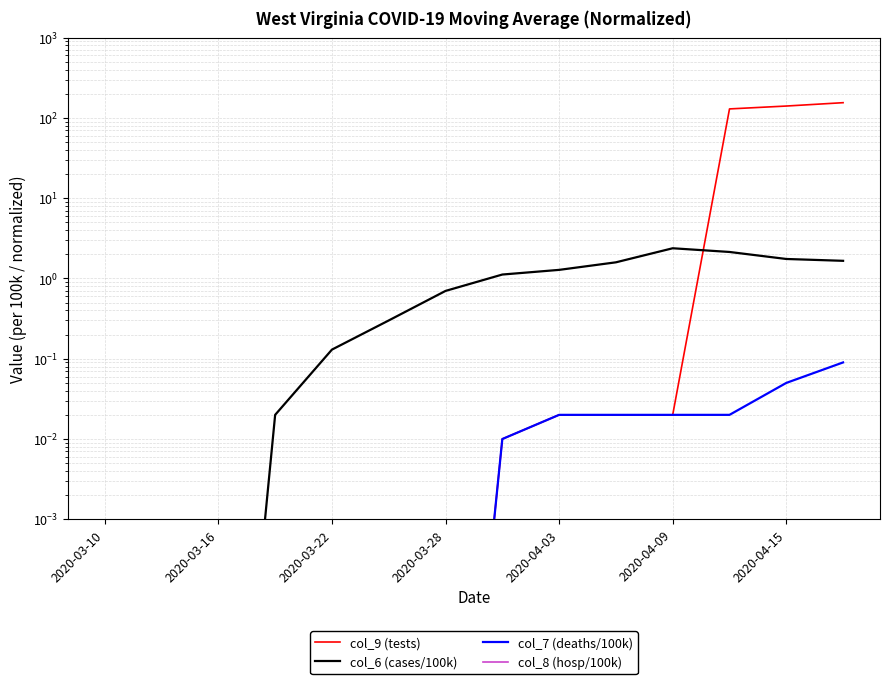

How many lines are shown in the chart?

4